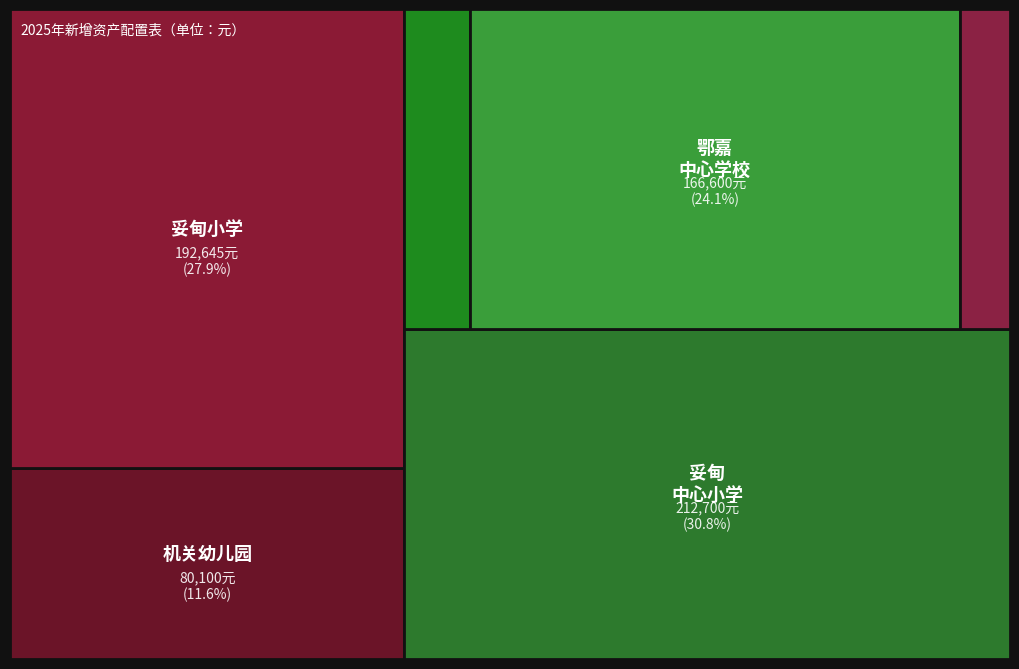

Reading left to right, extract all data points from this chart.

80100	192645	212700	22240	166600	17100